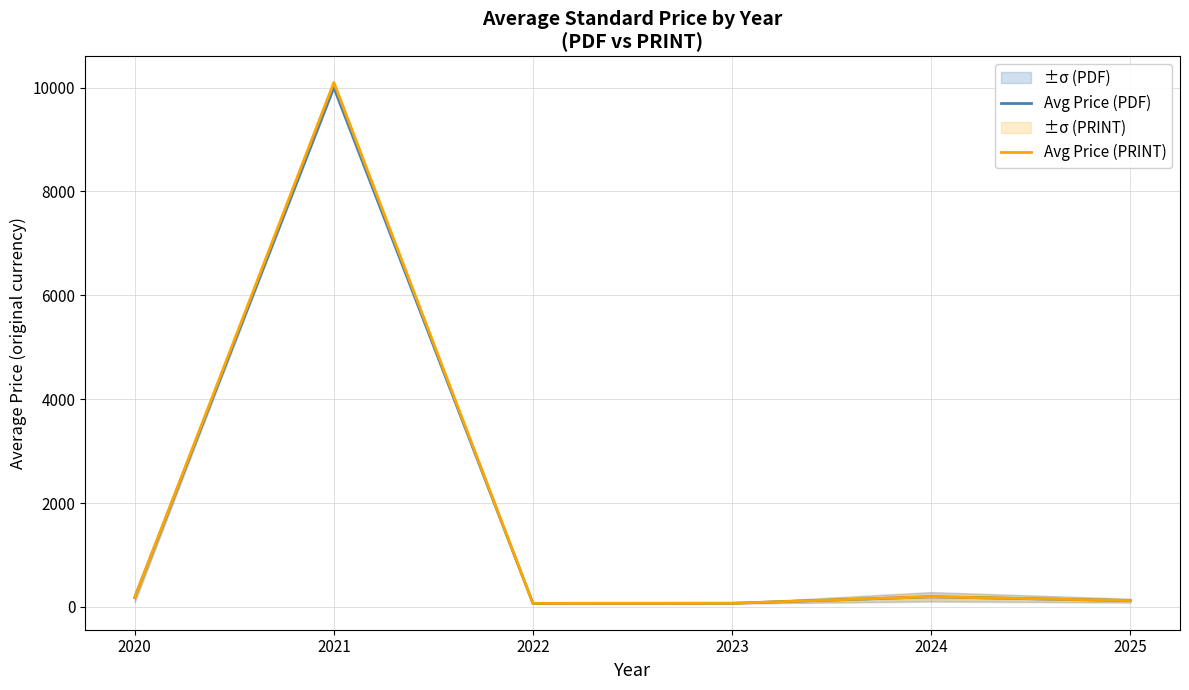

Is it true that Avg Price (PRINT) equals 180.0 at 2020?

True